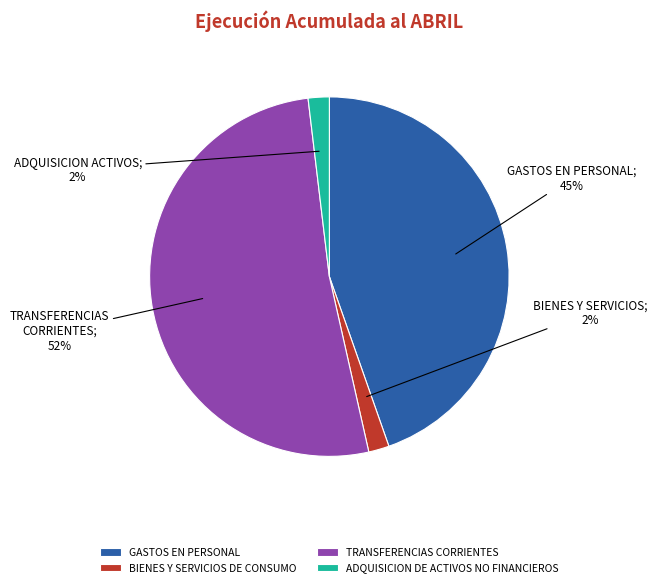

Does any single category account for the majority?

Yes